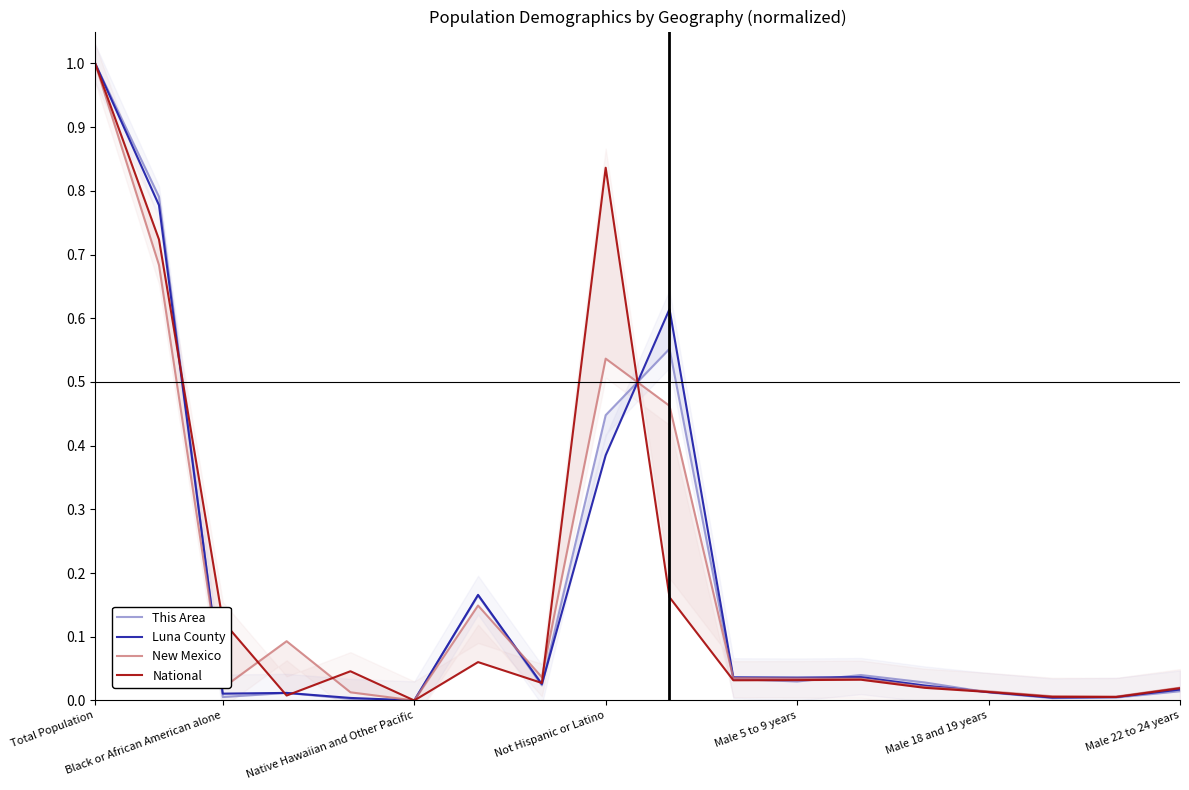

How many series are shown in this chart?

4